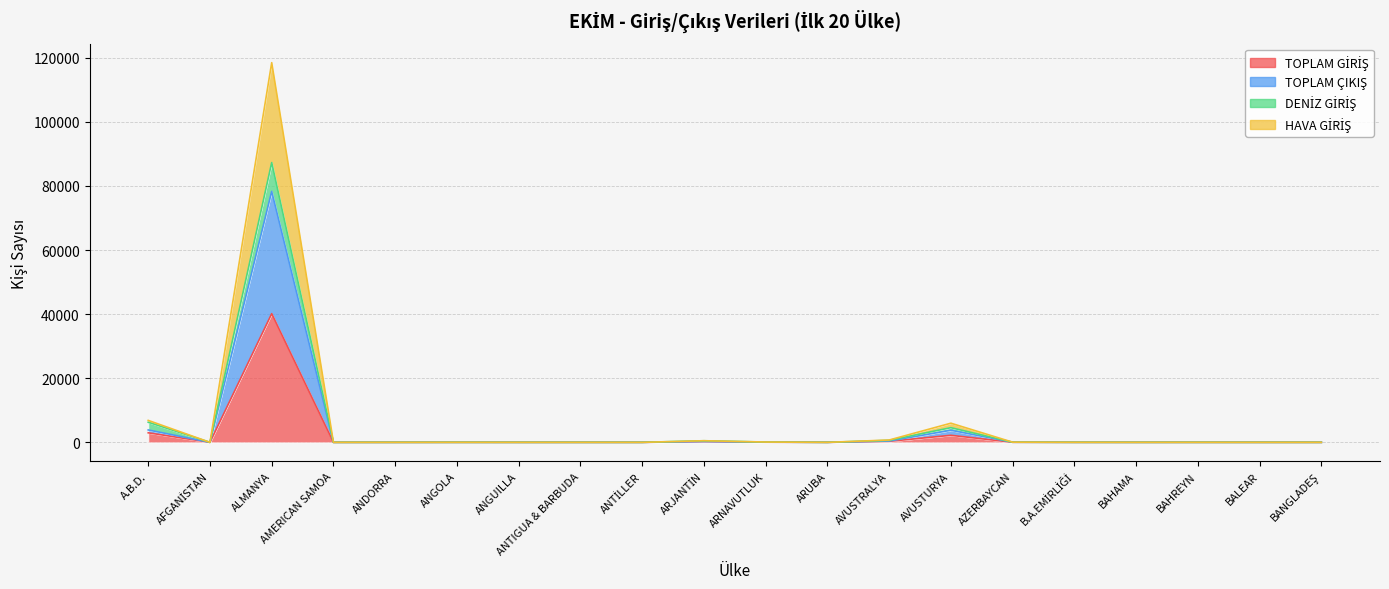

At A.B.D., list the series in order from smallest to largest.

TOPLAM GİRİŞ, TOPLAM ÇIKIŞ, DENİZ GİRİŞ, HAVA GİRİŞ